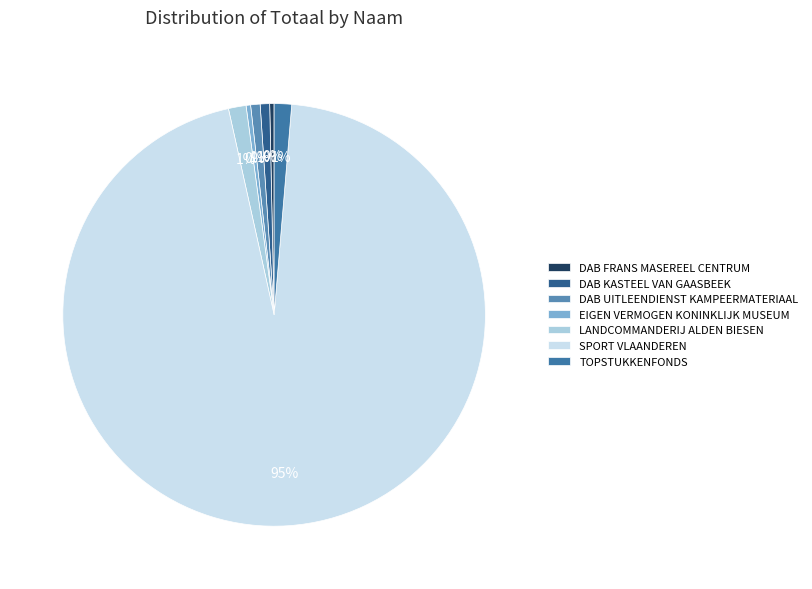

To the nearest percent, what is the average slice percentage?

14%